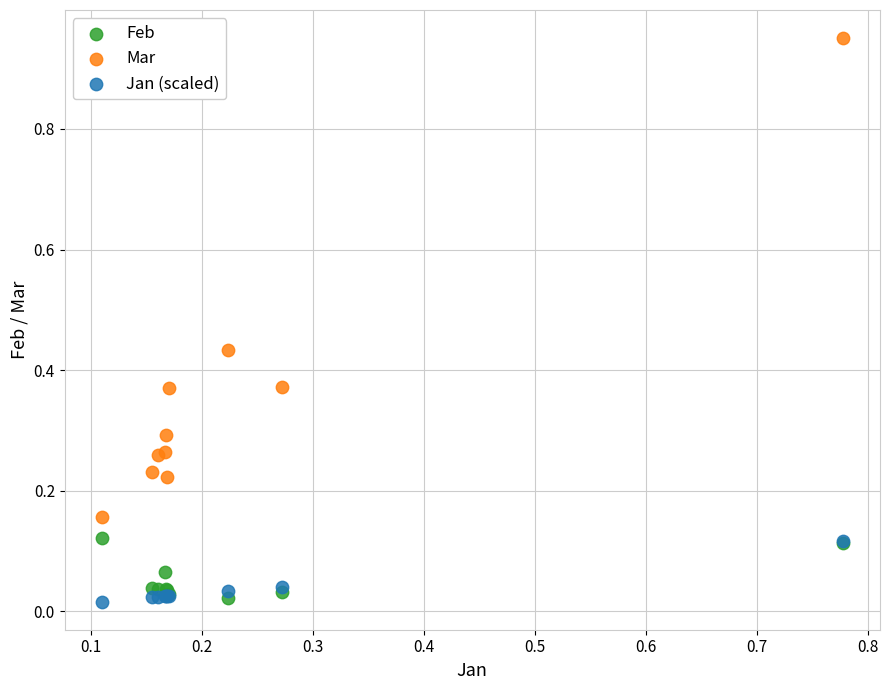

What are all the series names shown in the legend?

Feb, Mar, Jan (scaled)